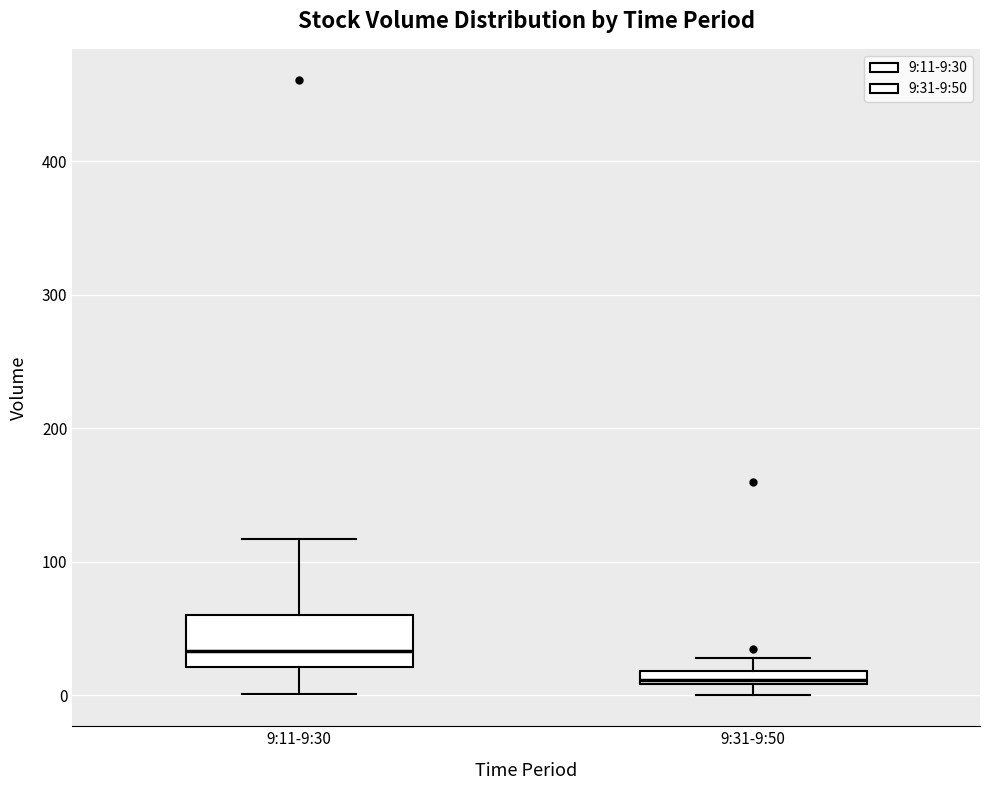

Where is the lower edge of the box for 9:31-9:50 on the y-axis? The values are not printed on the chart, so give them approximately, as read against the axis.

10